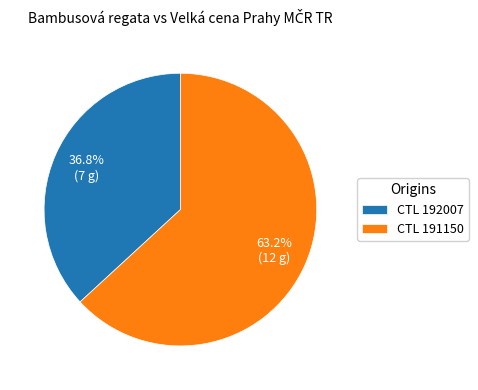

Rank the categories by value from lowest to highest.

CTL 192007, CTL 191150